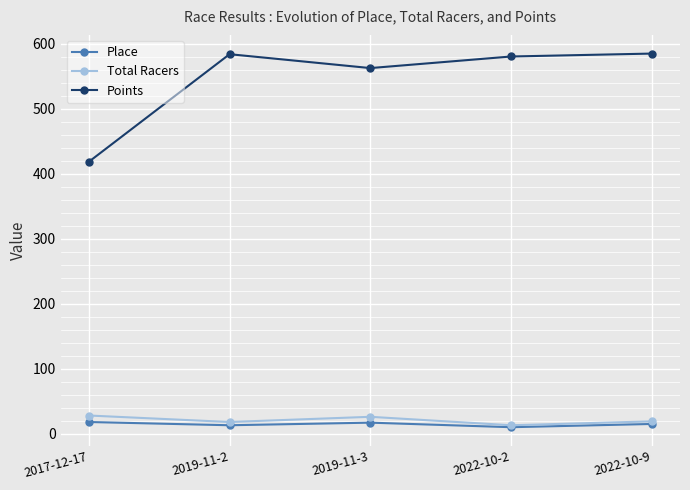

What is the label of the 5th point from the right?

2017-12-17